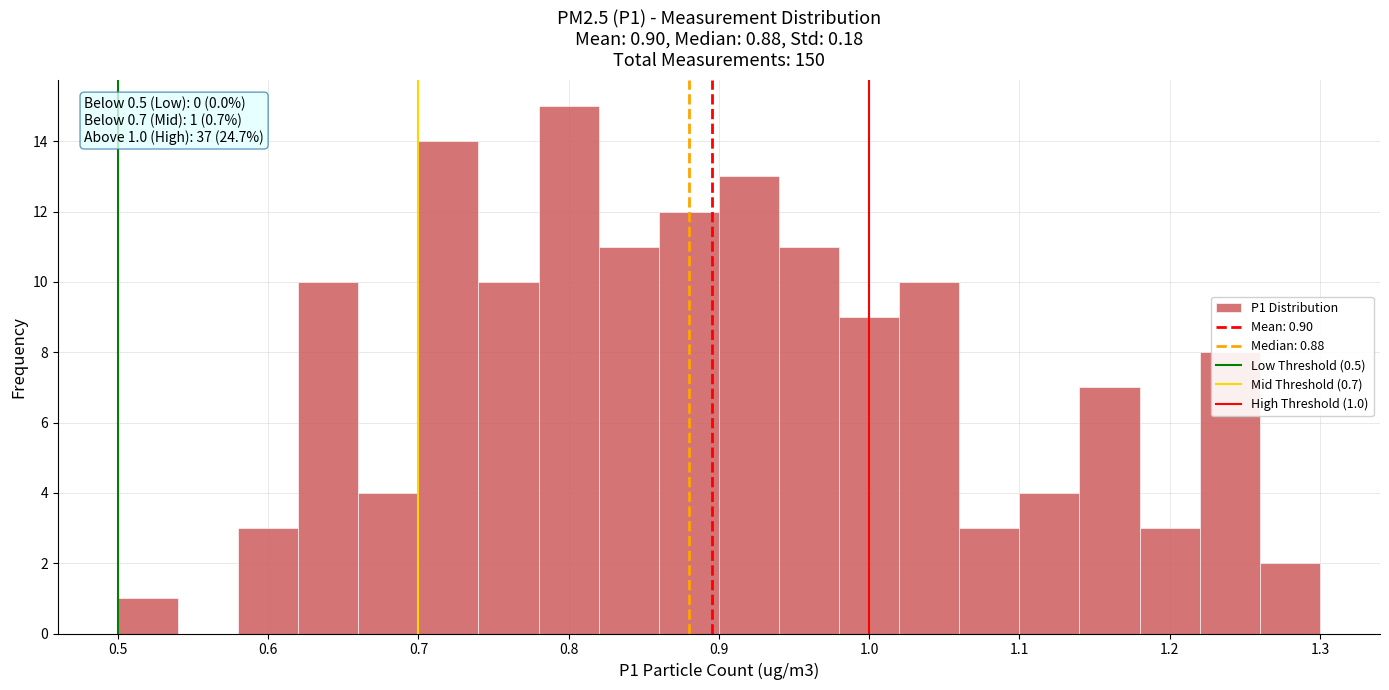

Which range on the x-axis has the tallest bar?

0.78 to 0.82